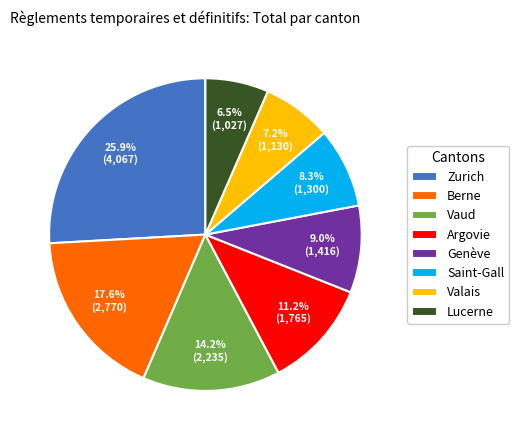

Rank the categories by value from highest to lowest.

Zurich, Berne, Vaud, Argovie, Genève, Saint-Gall, Valais, Lucerne